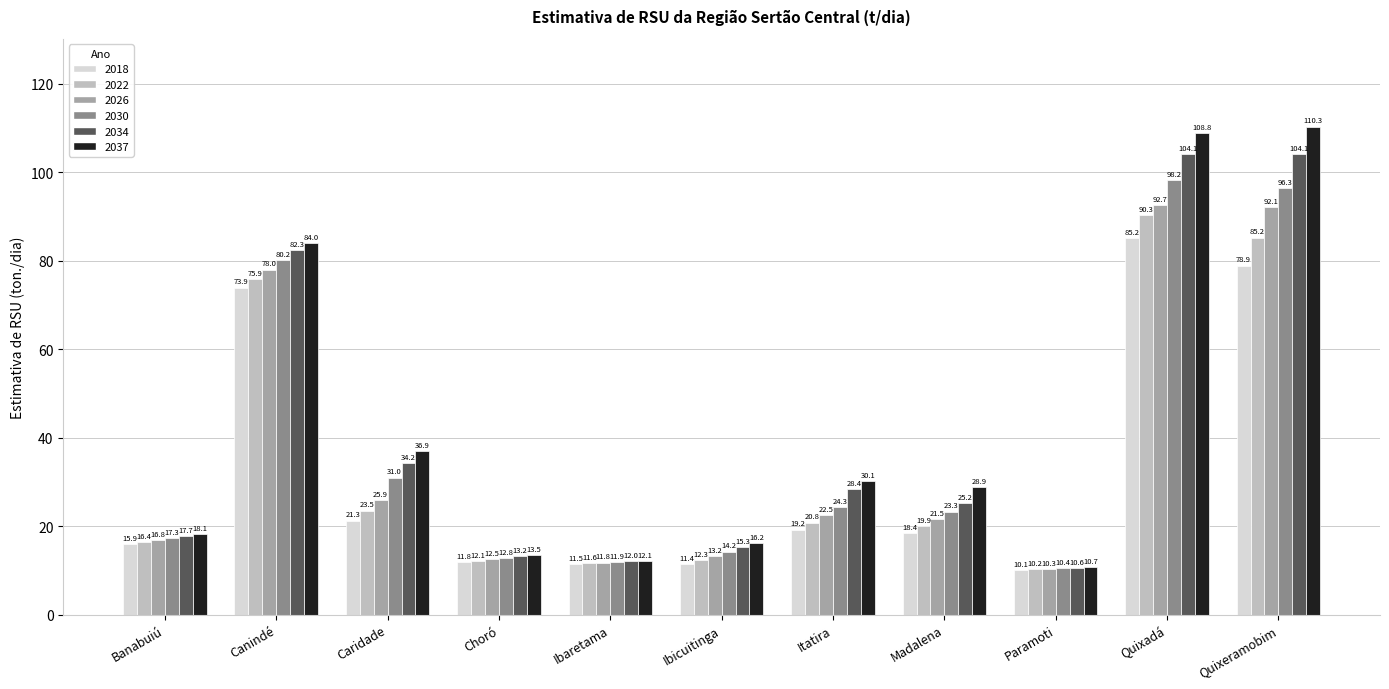

What is the difference between the maximum and minimum values in the 2026 series?

82.3